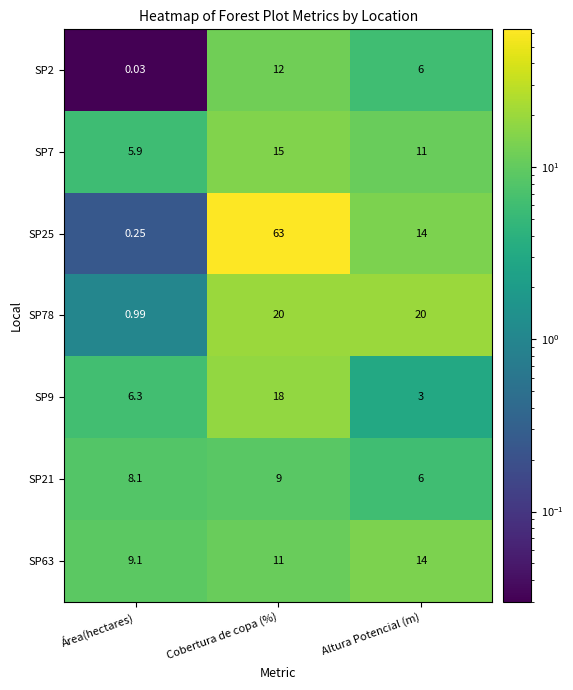

How many data points in SP9 are above 6?

2